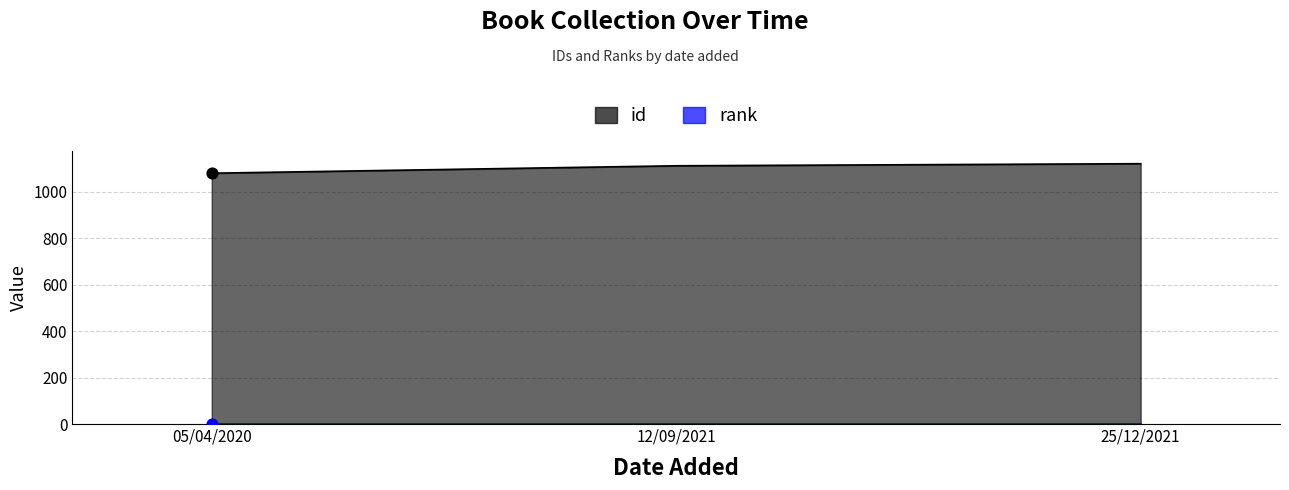

What is the ratio of the value at 12/09/2021 to the value at 05/04/2020?

1.0